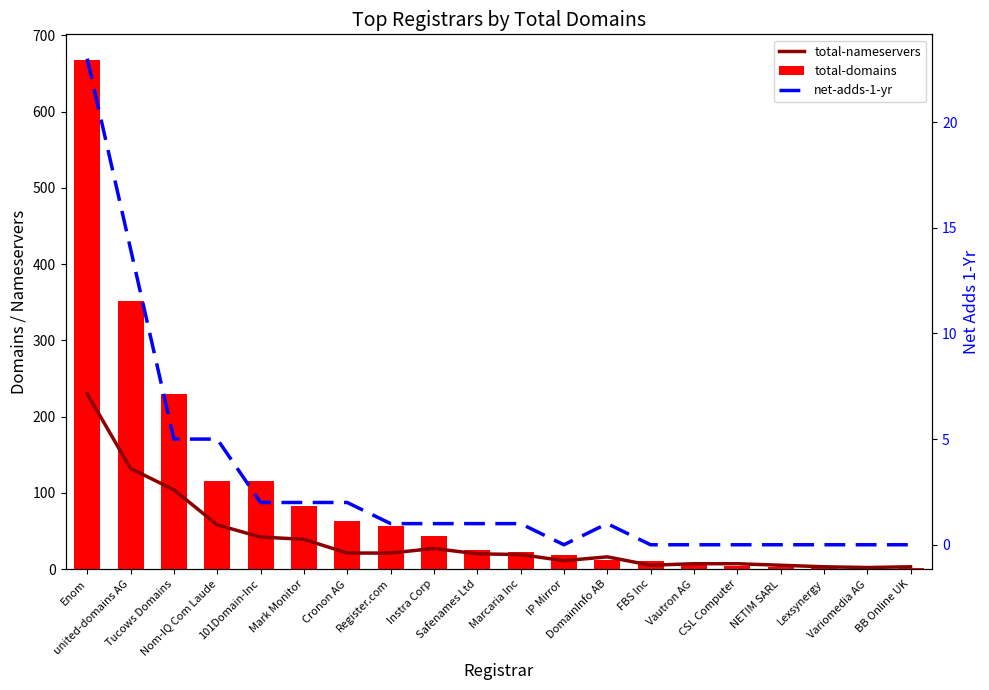

Read the net-adds-1-yr value at Mark Monitor.

2